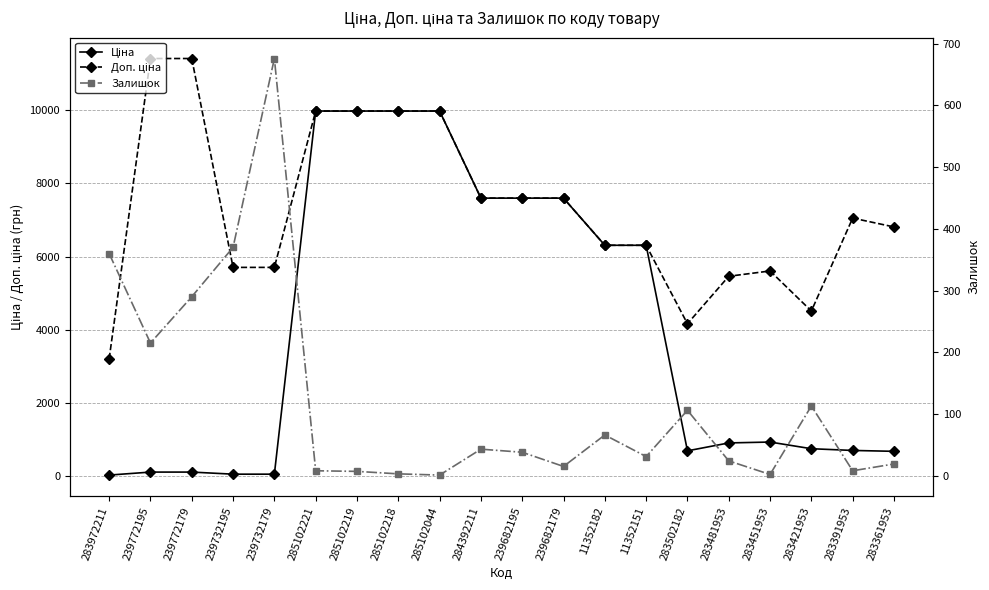

The value of Ціна at 11352182 is 11051.2. True or false?

False